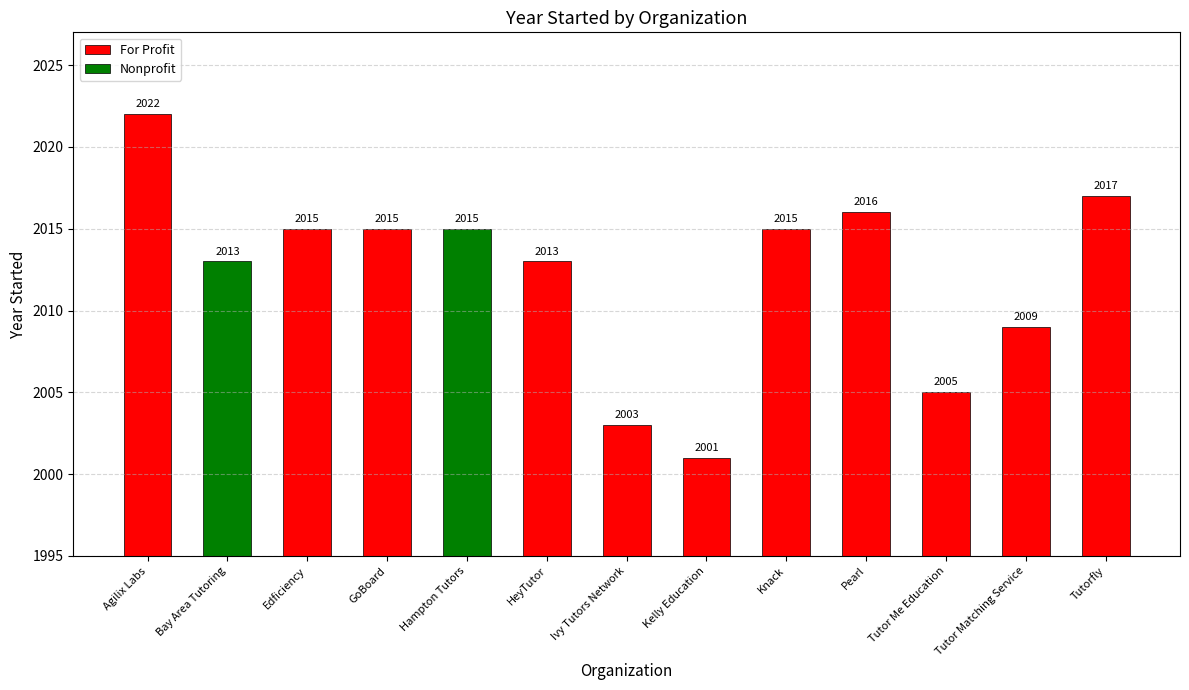

What is the label of the 12th bar from the left?

Tutor Matching Service